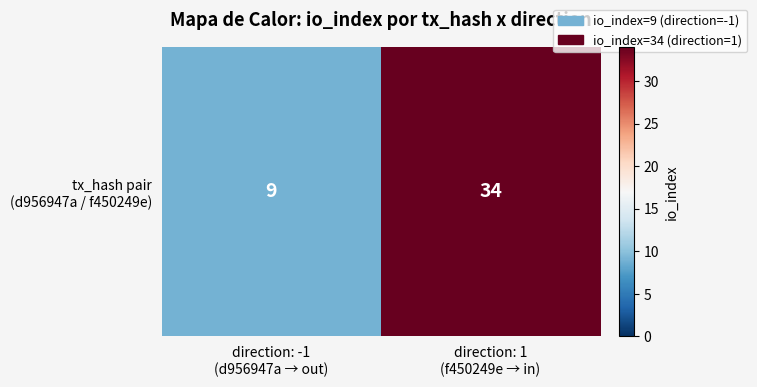

What is the change in value from direction: -1
(d956947a → out) to direction: 1
(f450249e → in)?

+25